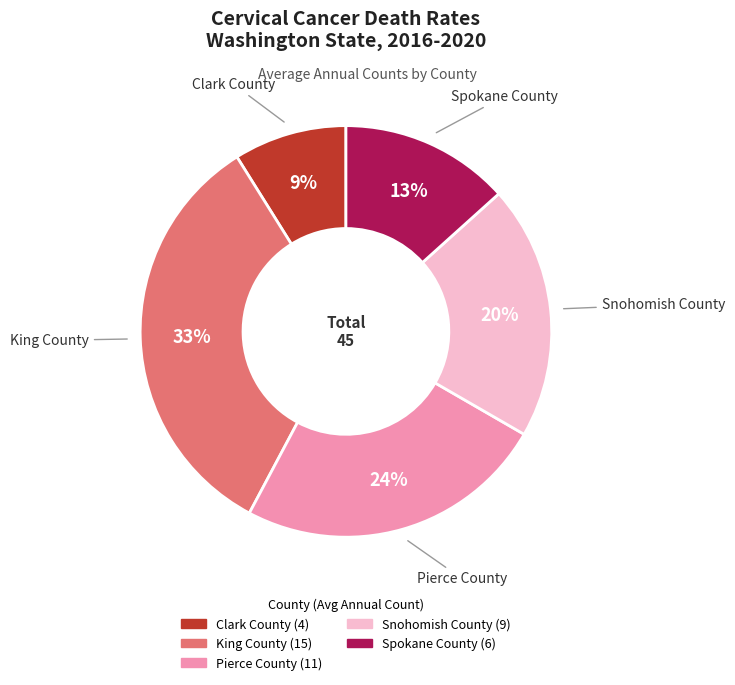

Is Spokane County the majority of the pie?

No